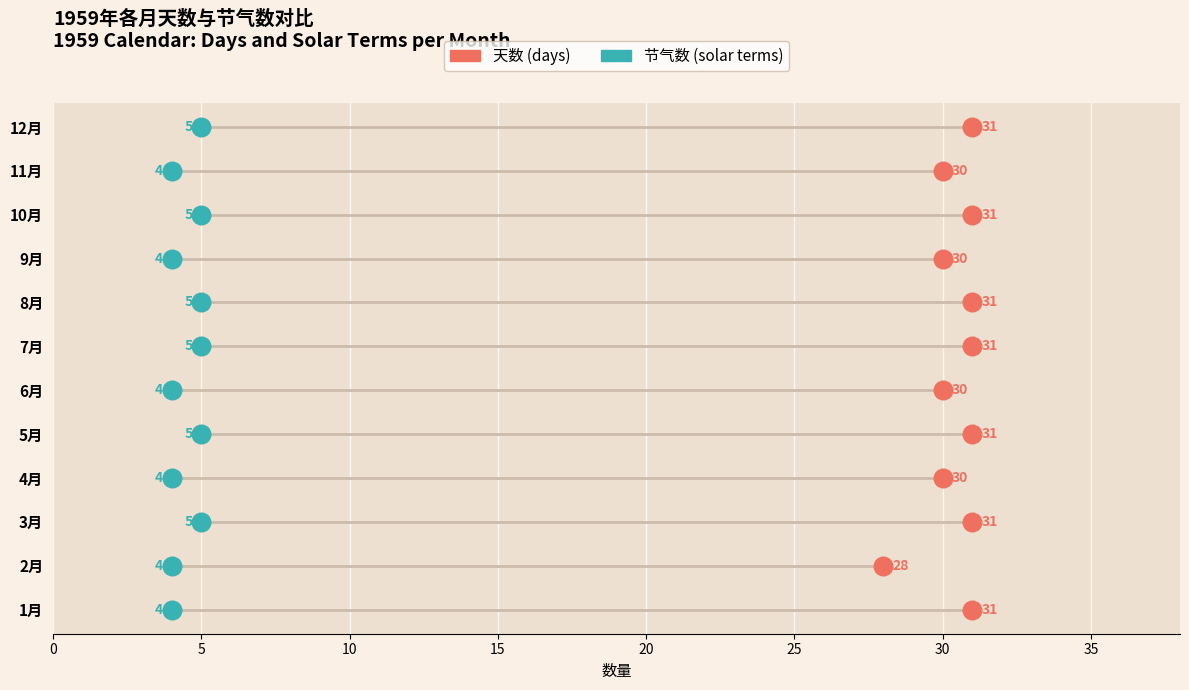

What are all the series names shown in the legend?

天数 (days), 节气数 (solar terms)